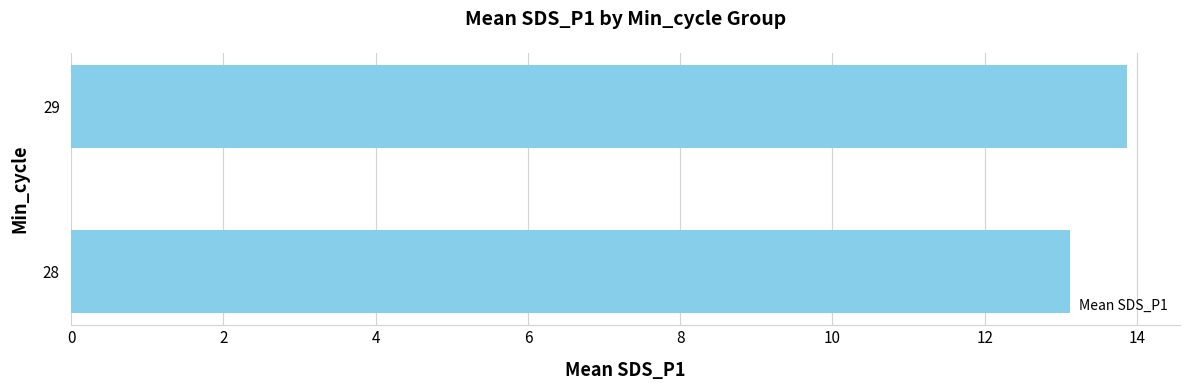

How many bars are there in total?

2